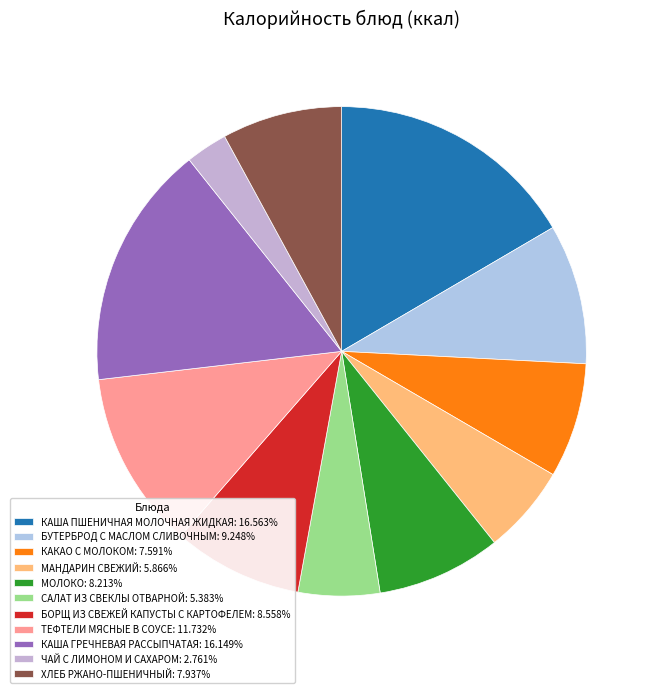

What percentage is the ЧАЙ С ЛИМОНОМ И САХАРОМ slice, to the nearest percent?

3%